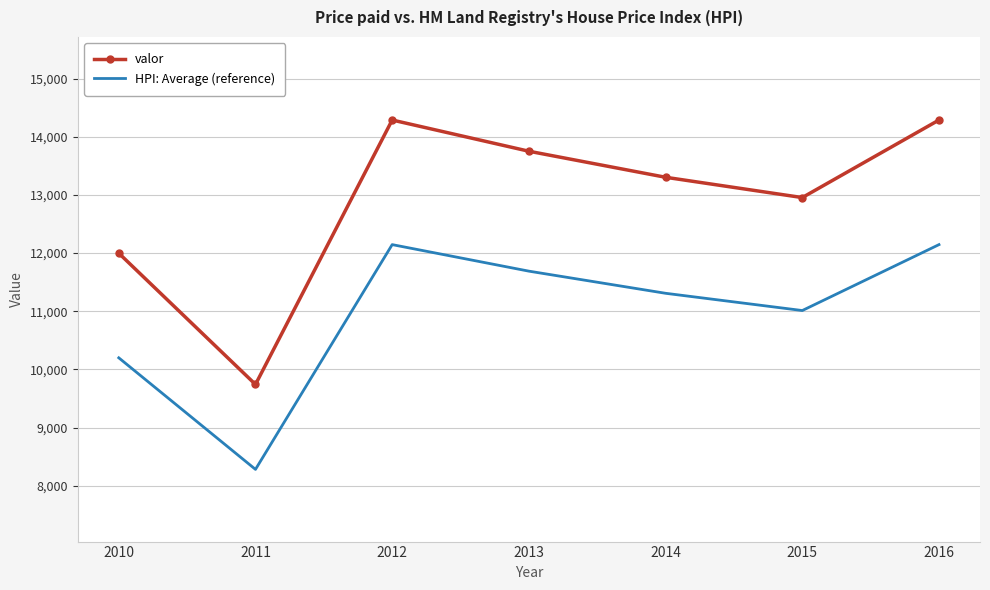

Rank the series by their average value, from highest to lowest.

valor, HPI: Average (reference)